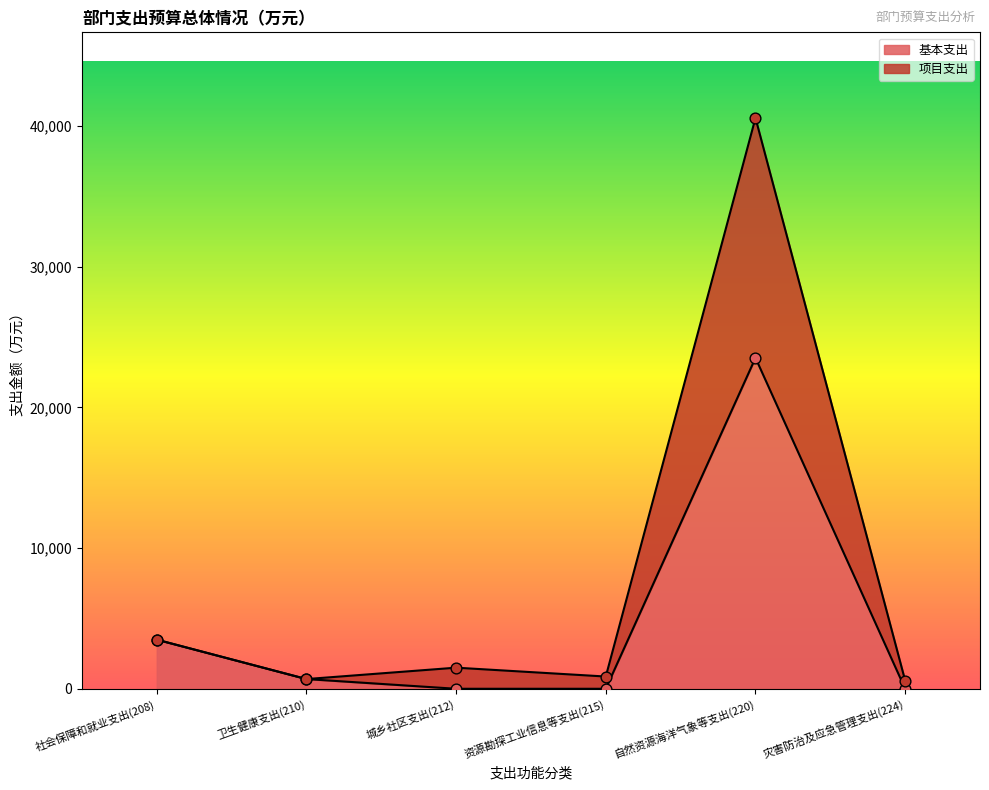

Which series contains the highest Y value?

项目支出